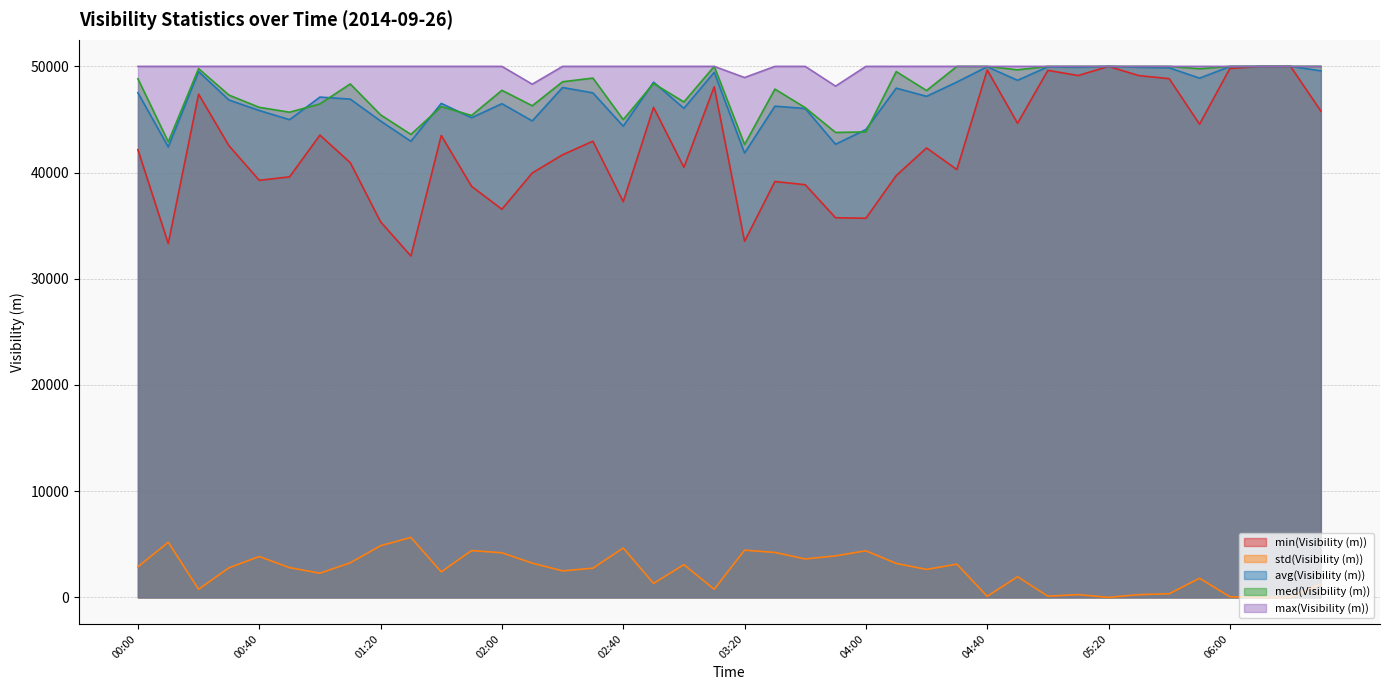

In max(Visibility (m)), how many points are lower than both neighbors (excluding endpoints)?

3